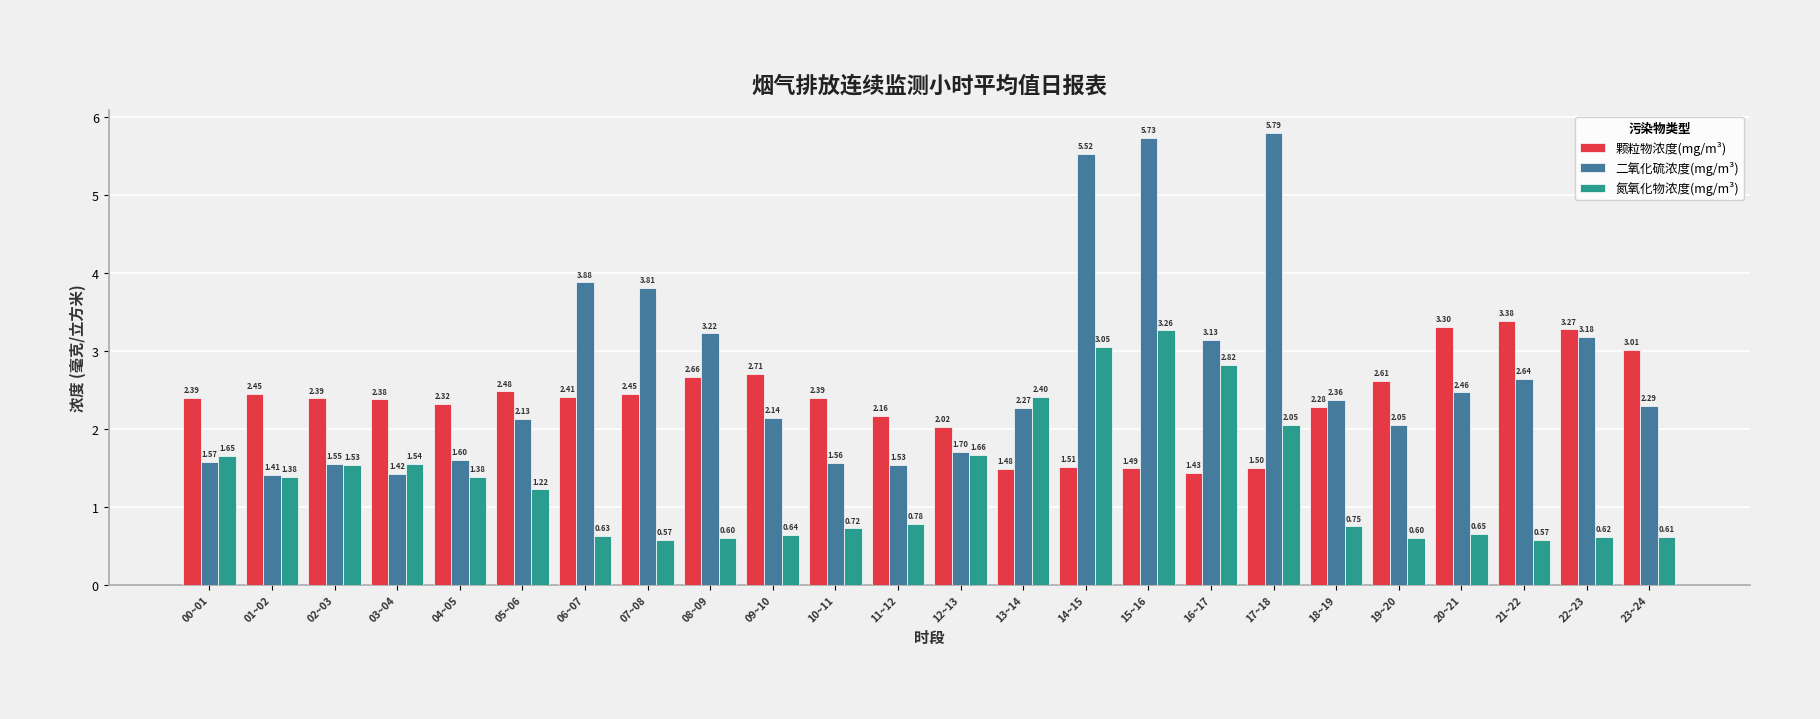

What is the label of the 3rd bar from the right?

21~22